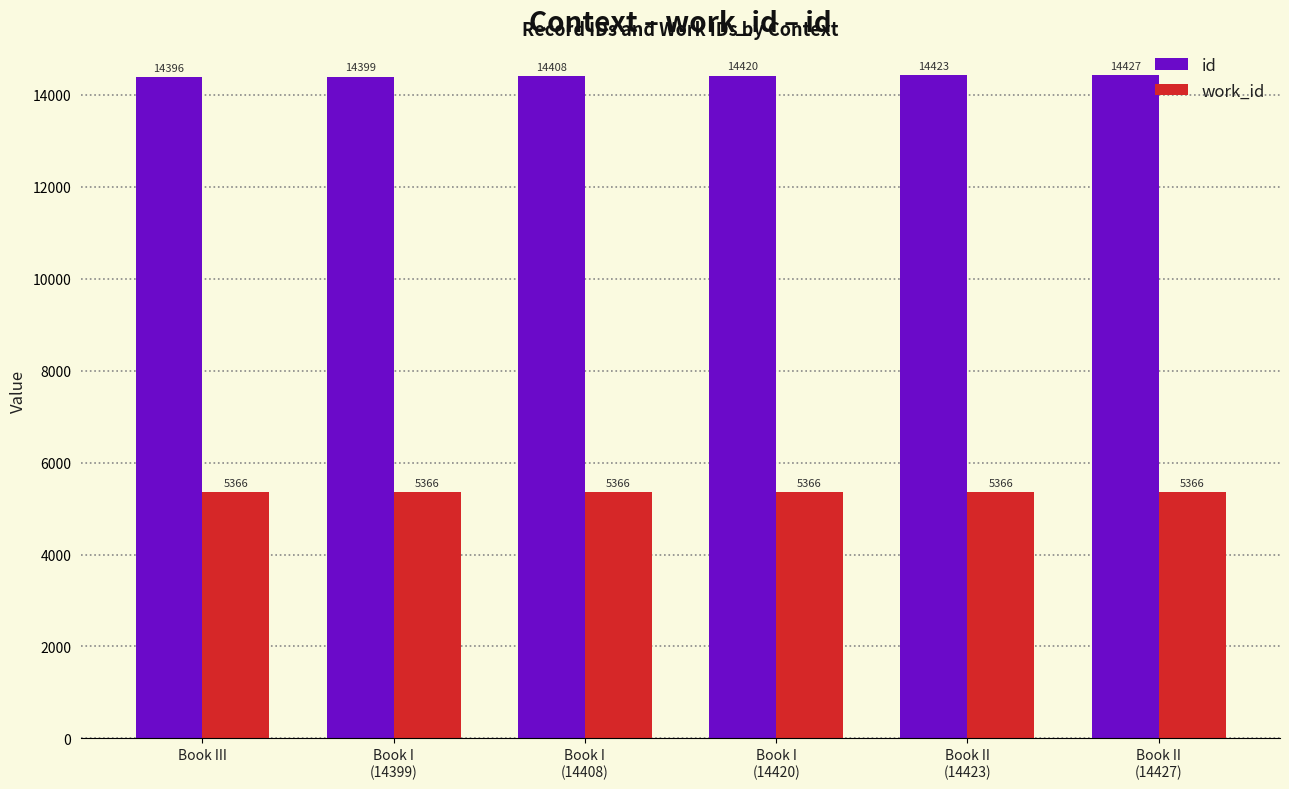

What is the difference between the highest and lowest values at Book II
(14427)?

9061